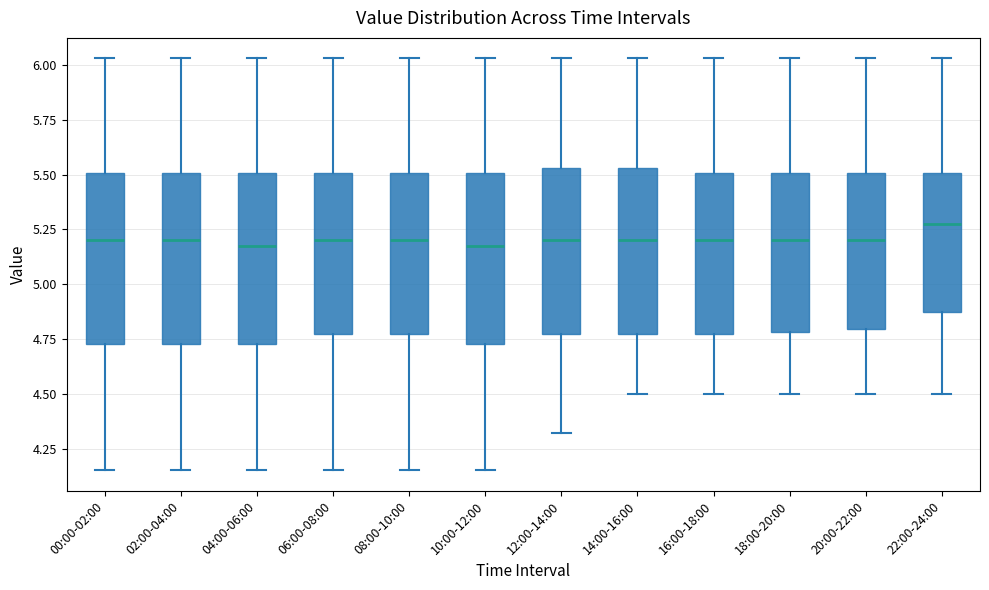

Reading left to right, read every box against the y-axis: the position of its median line, the range the box covers, and the ends of its whiskers. The values are not printed on the chart, so give them approximately, as read against the axis.

00:00-02:00: median 5.20, box 4.75 to 5.50, whiskers 4.15 to 6.05
02:00-04:00: median 5.20, box 4.75 to 5.50, whiskers 4.15 to 6.05
04:00-06:00: median 5.20, box 4.75 to 5.50, whiskers 4.15 to 6.05
06:00-08:00: median 5.20, box 4.75 to 5.50, whiskers 4.15 to 6.05
08:00-10:00: median 5.20, box 4.75 to 5.50, whiskers 4.15 to 6.05
10:00-12:00: median 5.20, box 4.75 to 5.50, whiskers 4.15 to 6.05
12:00-14:00: median 5.20, box 4.75 to 5.55, whiskers 4.30 to 6.05
14:00-16:00: median 5.20, box 4.75 to 5.55, whiskers 4.50 to 6.05
16:00-18:00: median 5.20, box 4.75 to 5.50, whiskers 4.50 to 6.05
18:00-20:00: median 5.20, box 4.80 to 5.50, whiskers 4.50 to 6.05
20:00-22:00: median 5.20, box 4.80 to 5.50, whiskers 4.50 to 6.05
22:00-24:00: median 5.30, box 4.90 to 5.50, whiskers 4.50 to 6.05